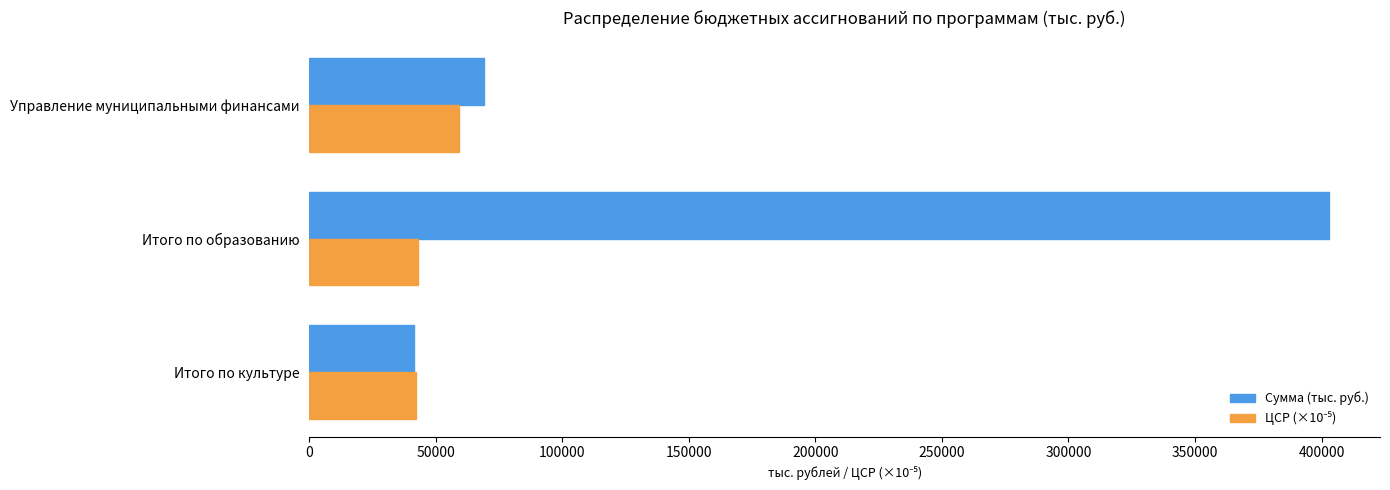

True or false: Сумма (тыс. руб.) has a value of 640203.8 at Итого по образованию.

False